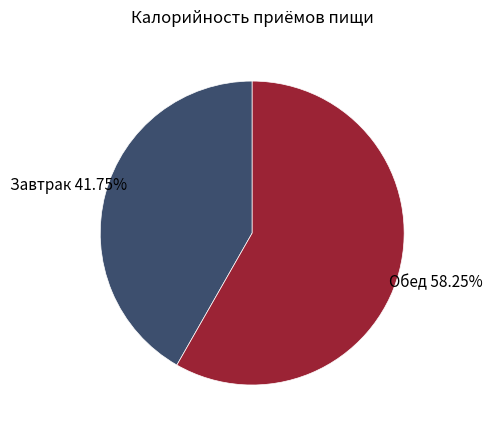

Does any single category account for the majority?

Yes